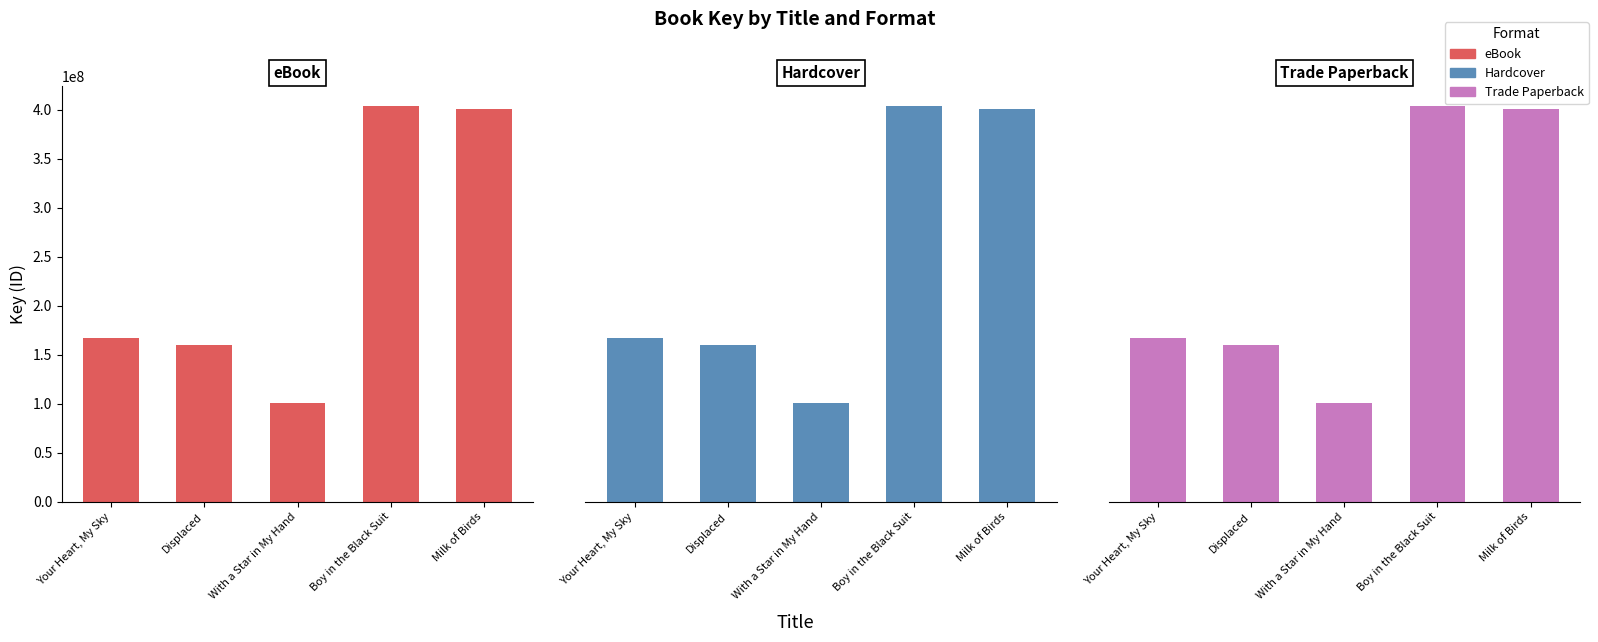

At Boy in the Black Suit, list the series in order from largest to smallest.

eBook, Hardcover, Trade Paperback